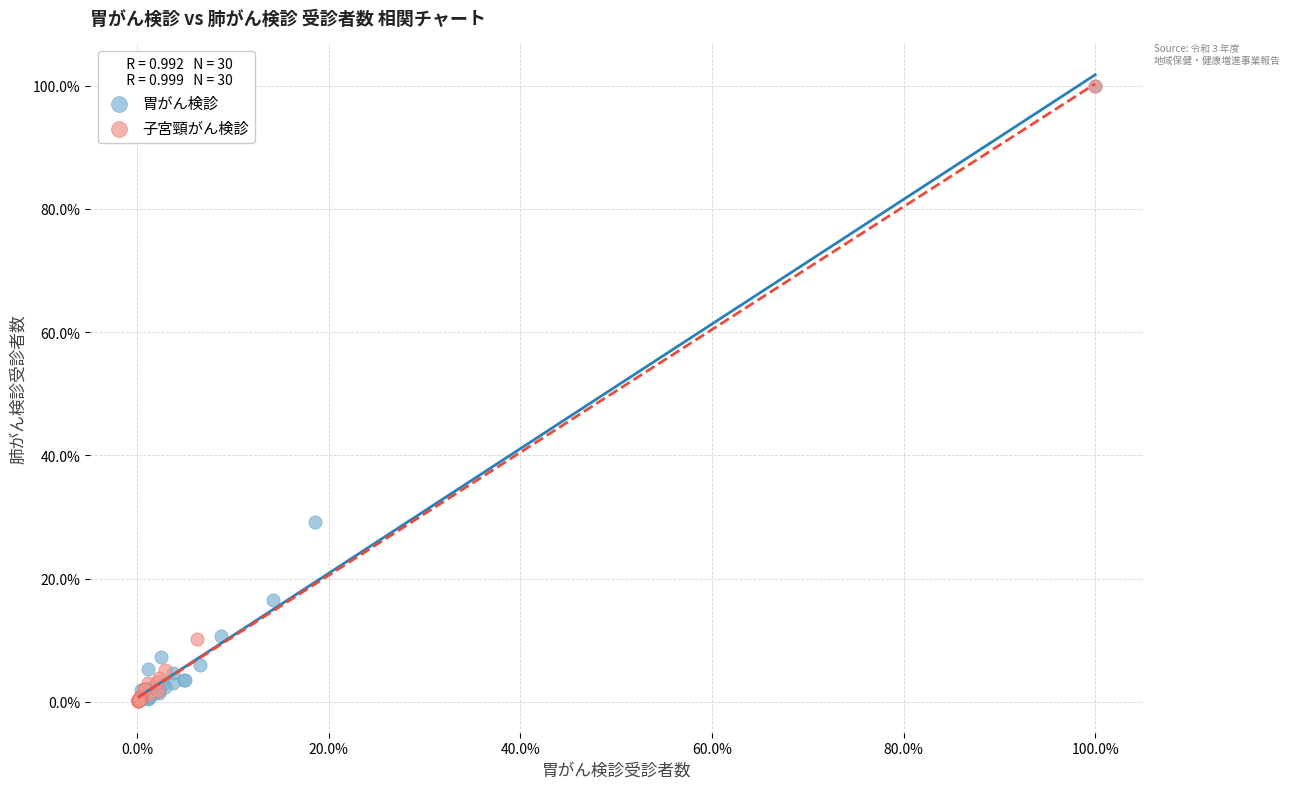

Which series has the widest spread of Y values?

子宮頸がん検診